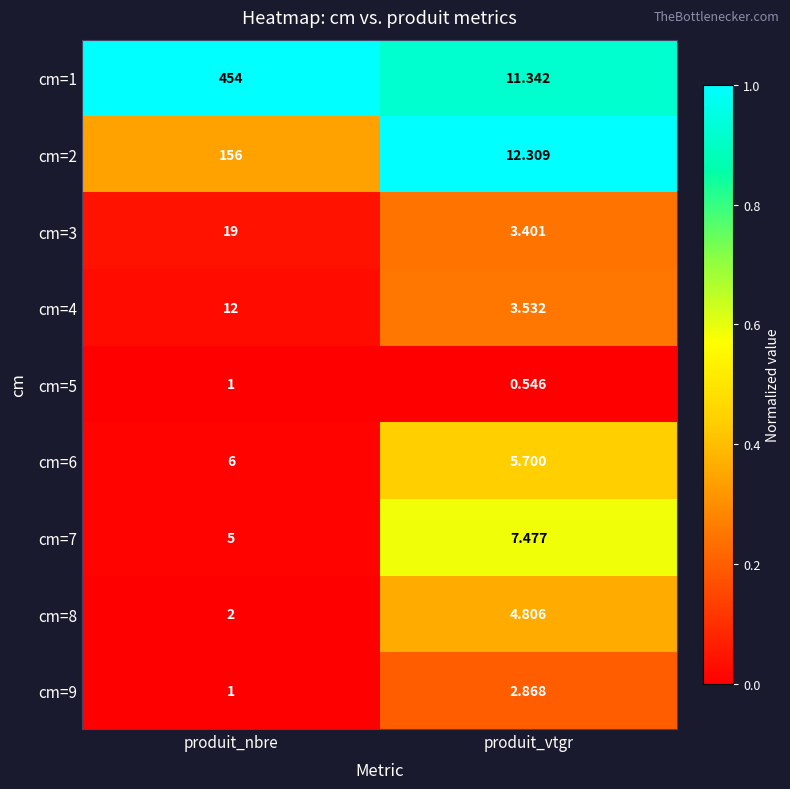

At which label is cm=7 closest to 6?

produit_nbre